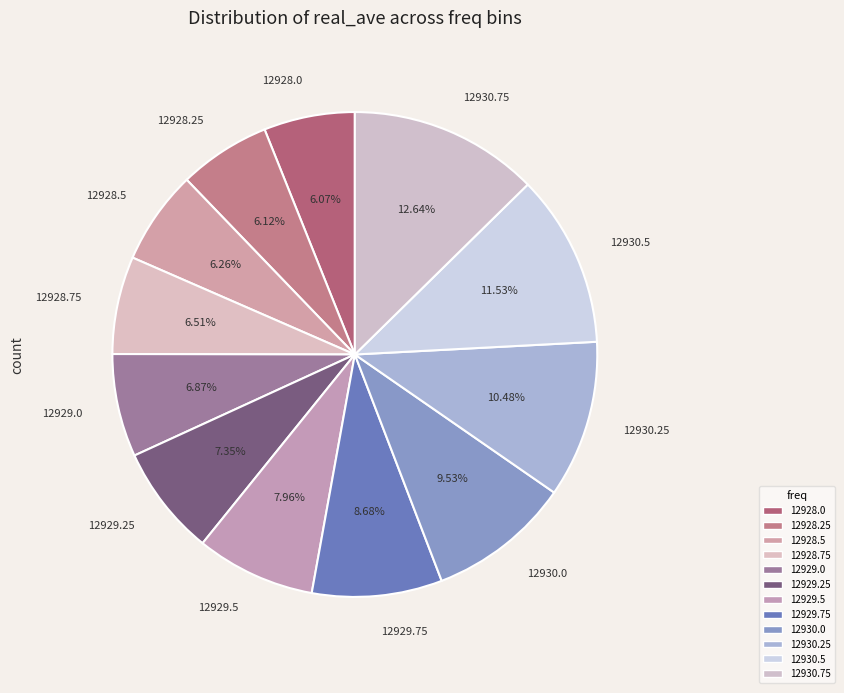

To the nearest percent, what portion does 12930.75 represent?

13%